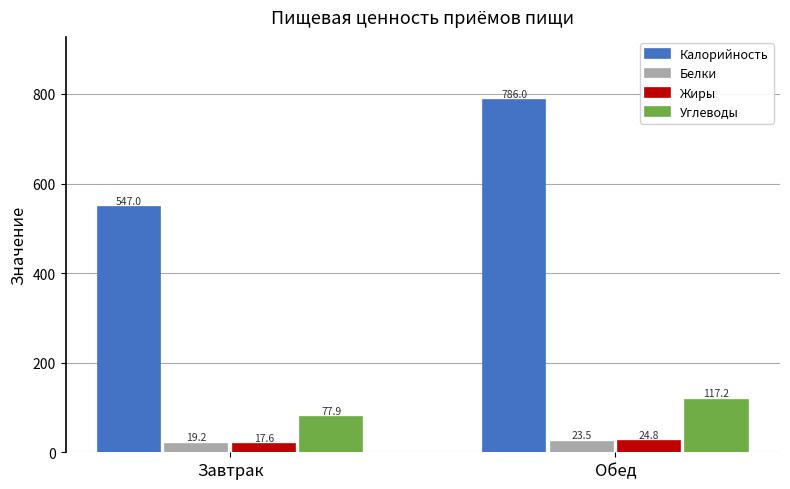

Is it true that Калорийность equals 1345.1 at Обед?

False